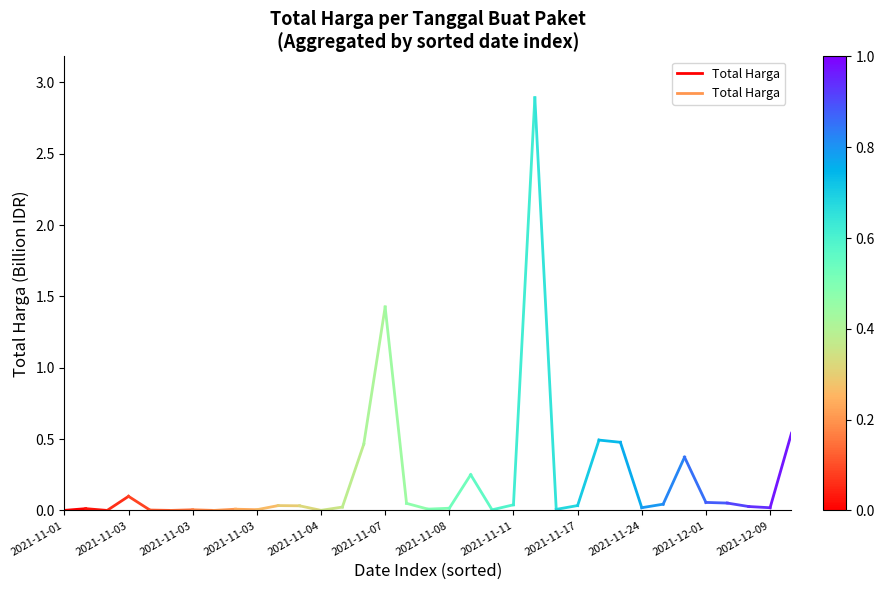

Is it true that the value at 2021-11-03 is 0.0?

True